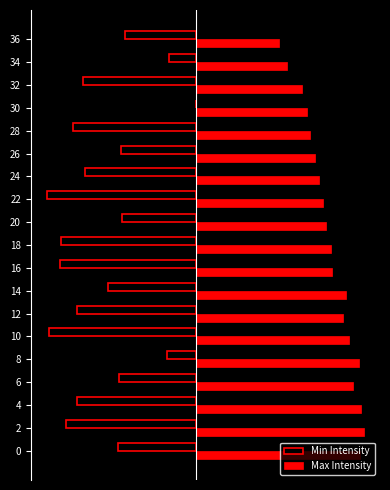

What is the sum of all Min Intensity values?

-172.4